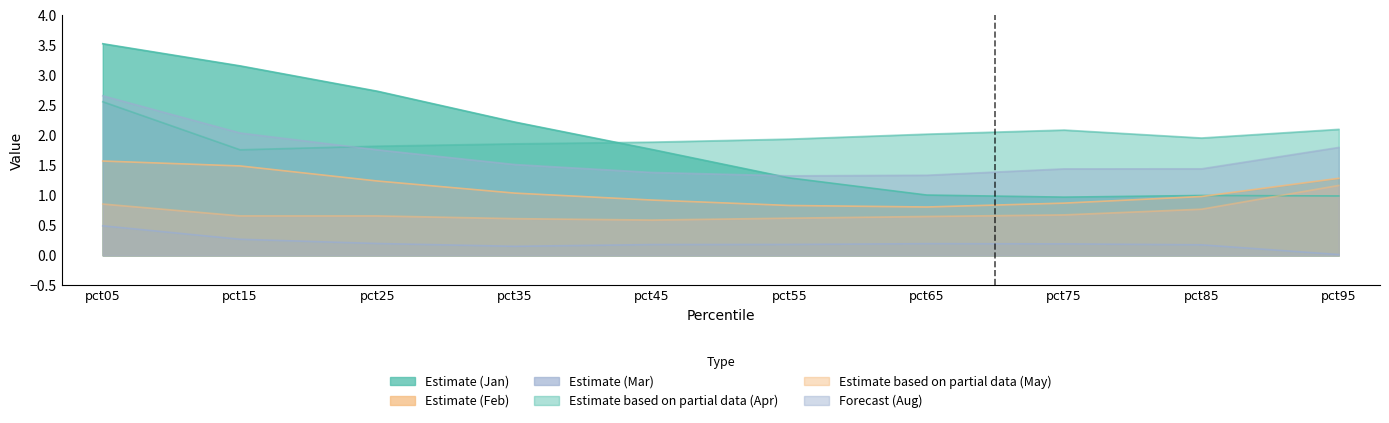

At which label does Feb reach its minimum?

pct65